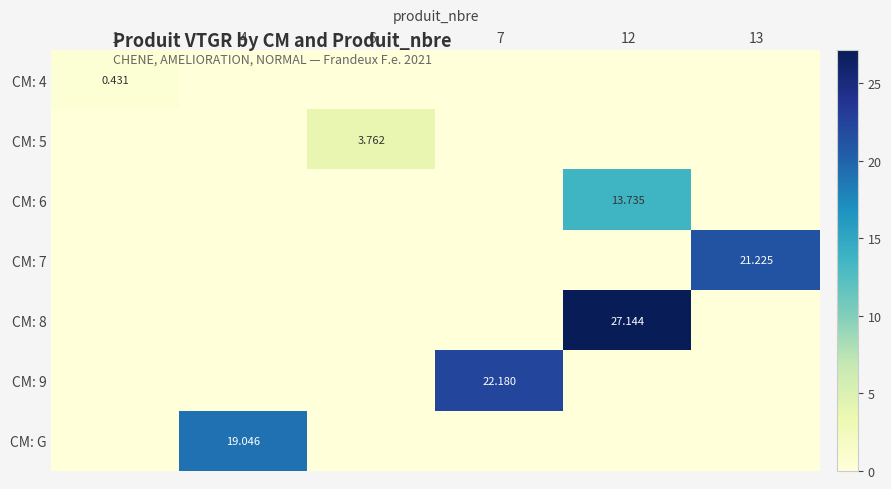

What is the sum of all CM: 4 values?

0.4